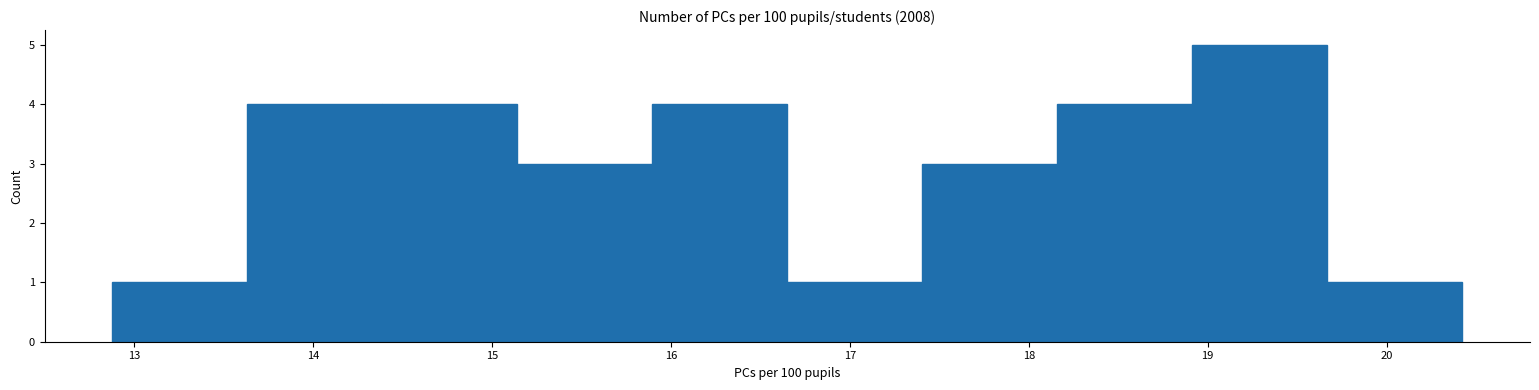

Reading left to right, list every bar in this chart as the range it spans on the x-axis followed by its height. Neither the bar edges nor the heights are printed on the chart, so give them approximately, as read against the axes.

12.9 to 13.6: 1
13.6 to 14.4: 4
14.4 to 15.1: 4
15.1 to 15.9: 3
15.9 to 16.7: 4
16.7 to 17.4: 1
17.4 to 18.2: 3
18.2 to 18.9: 4
18.9 to 19.7: 5
19.7 to 20.4: 1